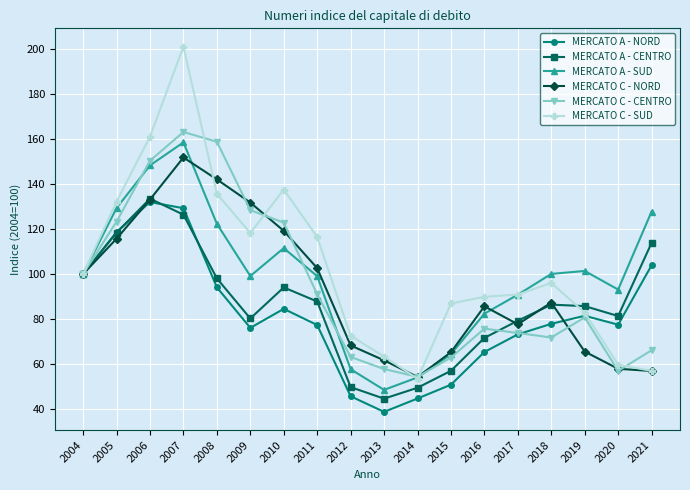

How many interior local peaks does the MERCATO A - NORD series have?

3